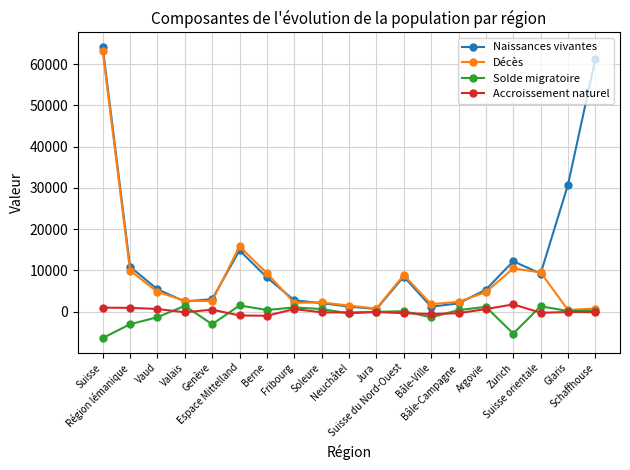

Which series has the largest range (max minus min)?

Naissances vivantes